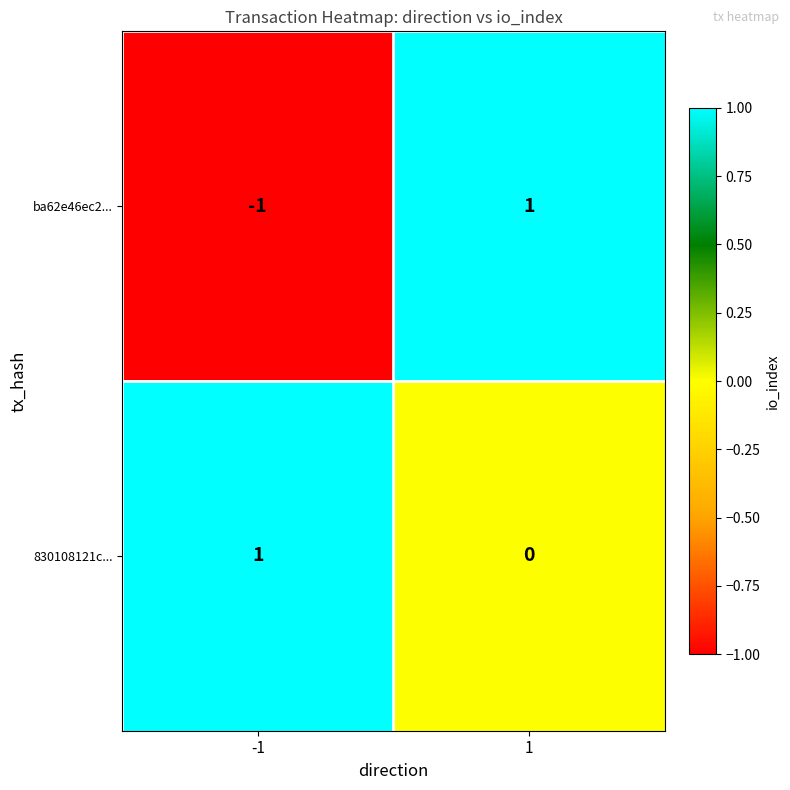

What is the spread (max minus min) of values at -1?

2